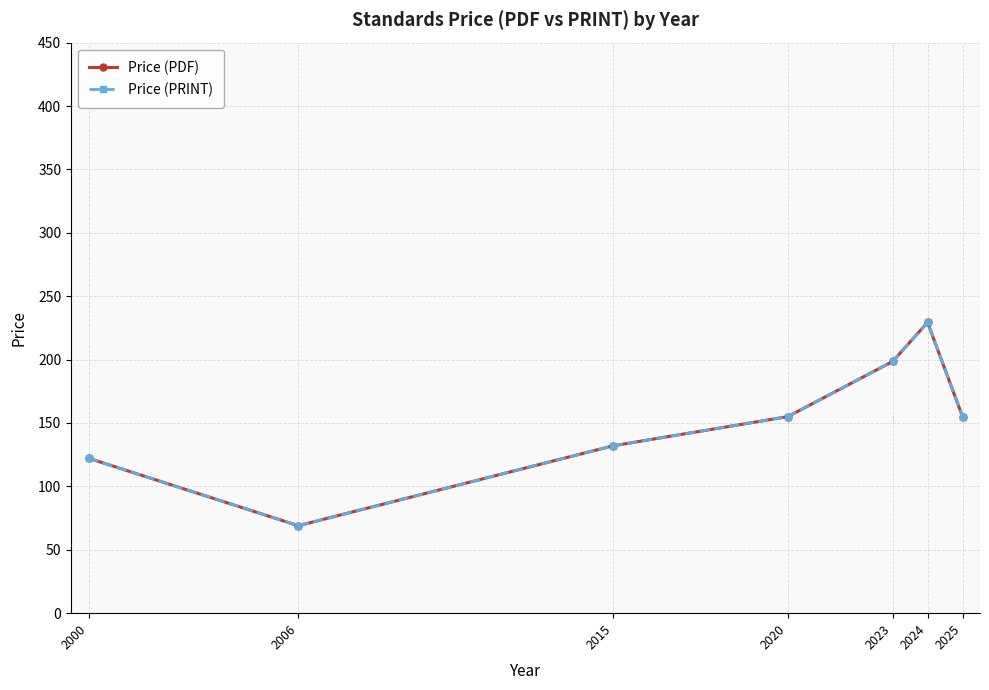

True or false: Price (PRINT) and Price (PDF) intersect in this chart.

False